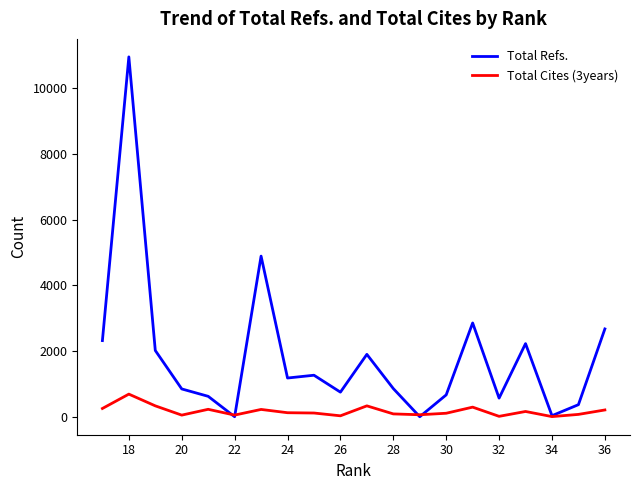

Which category has the highest value across all series?

18